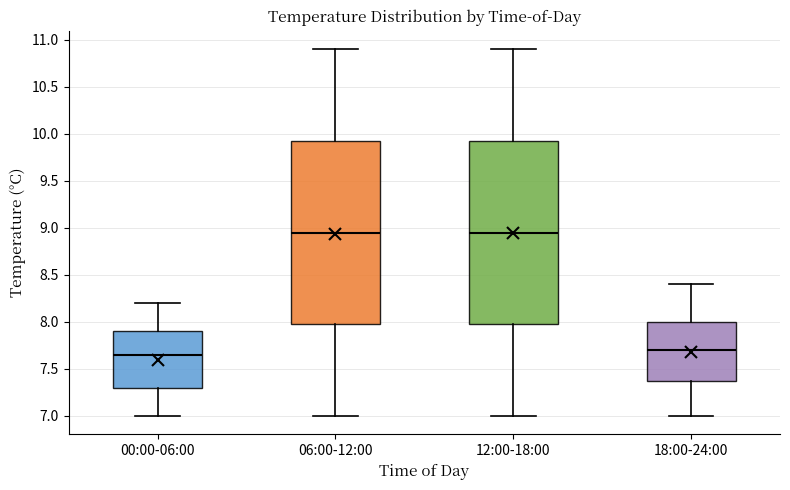

Where does the median line of the box for 18:00-24:00 sit on the y-axis? The values are not printed on the chart, so give them approximately, as read against the axis.

7.70